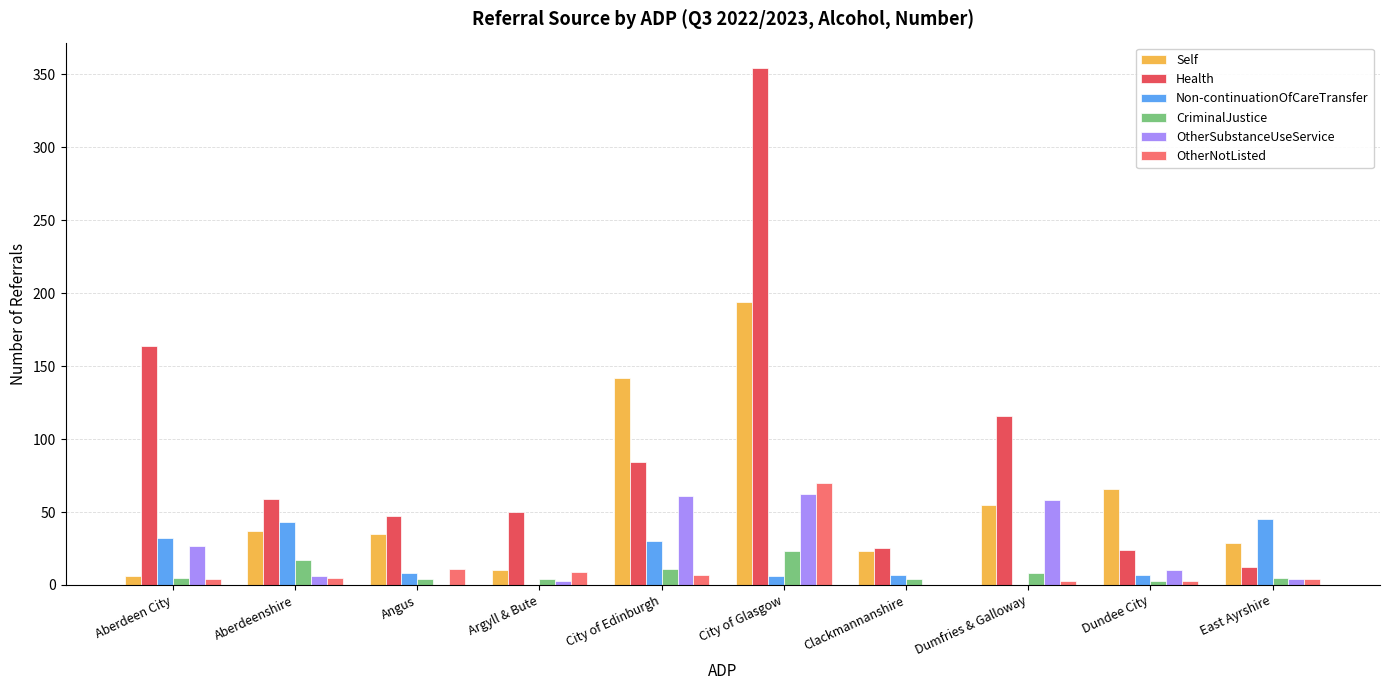

Which series has the largest range (max minus min)?

Health